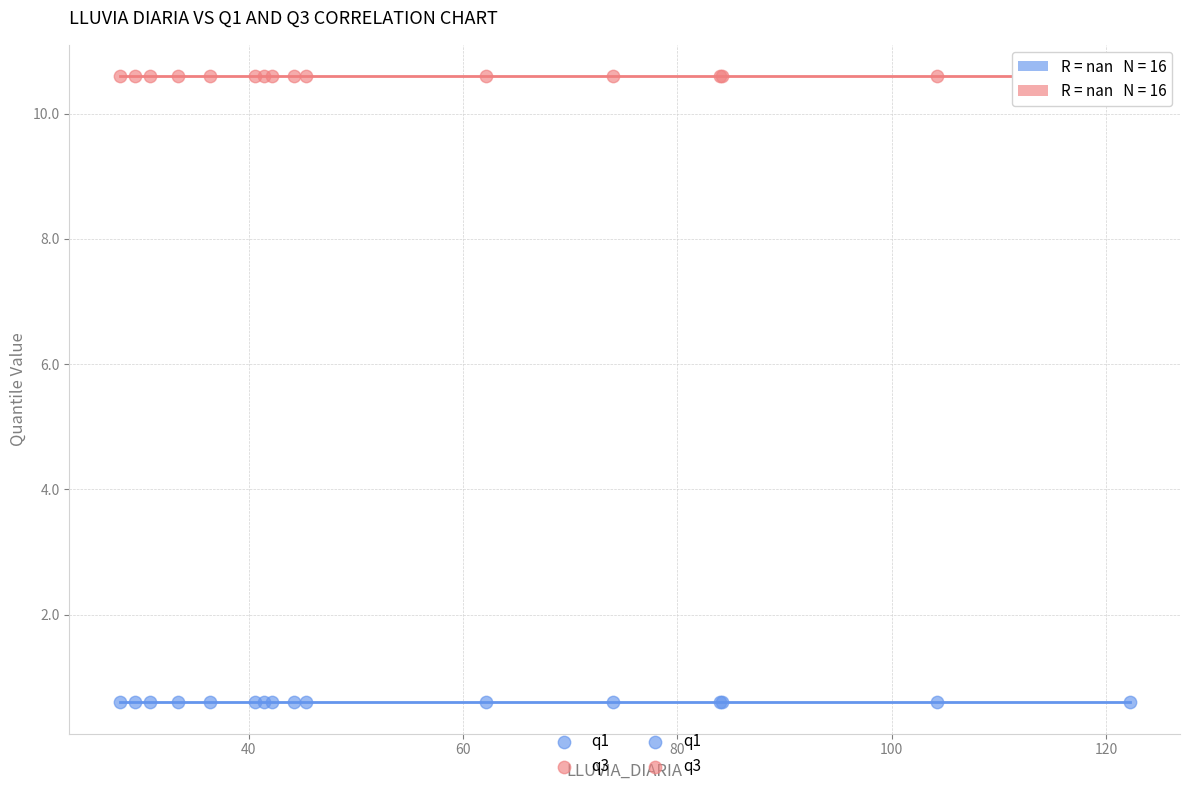

Which series contains the highest Y value?

q3